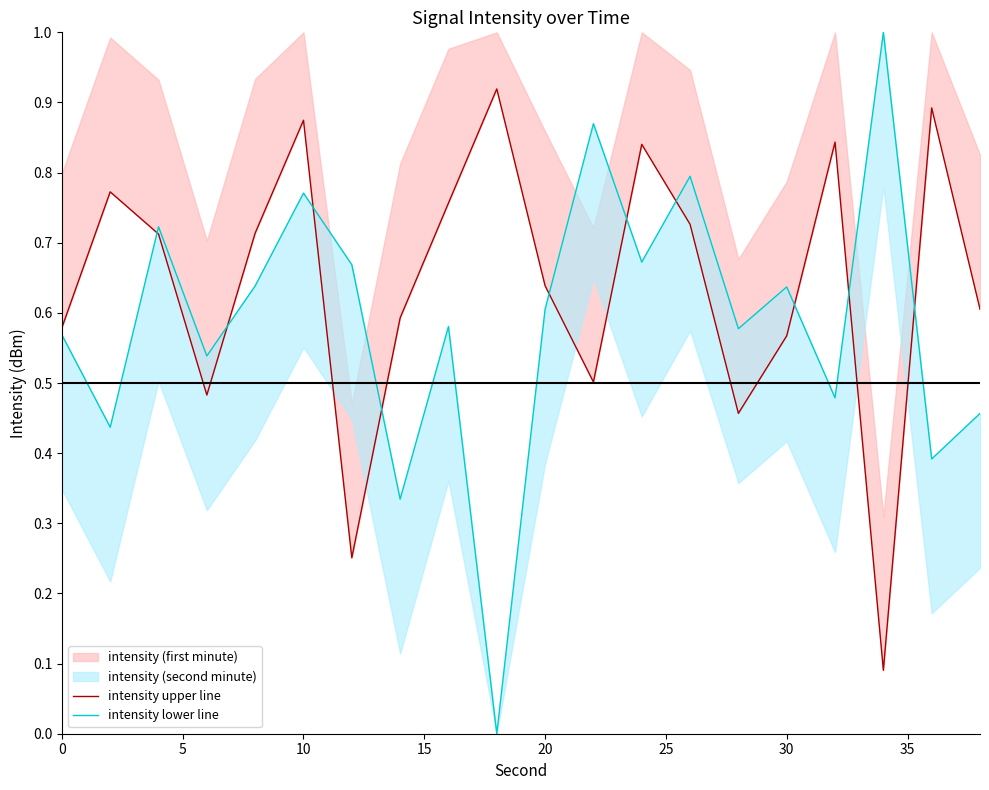

How many data points does each series have?

20